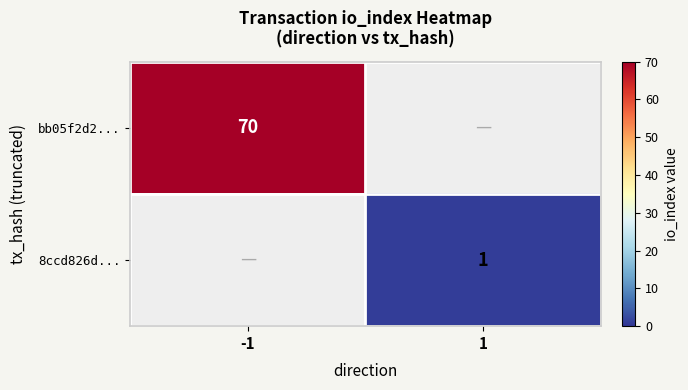

The 8ccd826d... series shows 1 at 1. True or false?

True